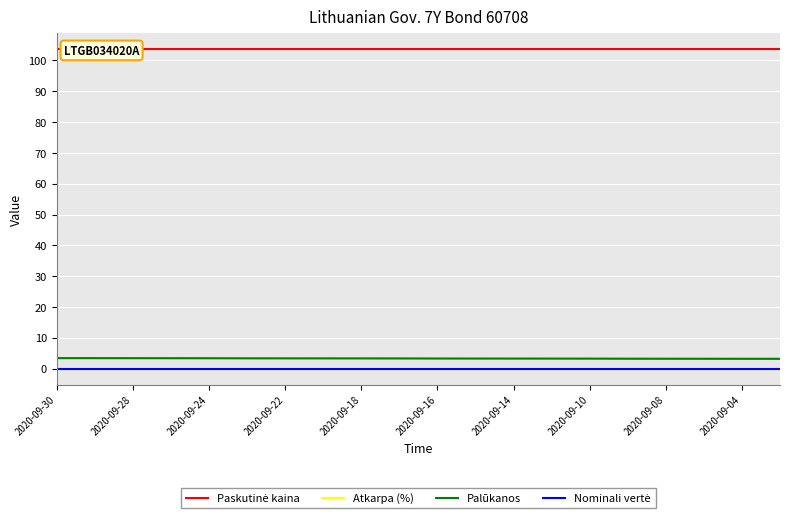

What is the spread (max minus min) of values at 15?

103.6